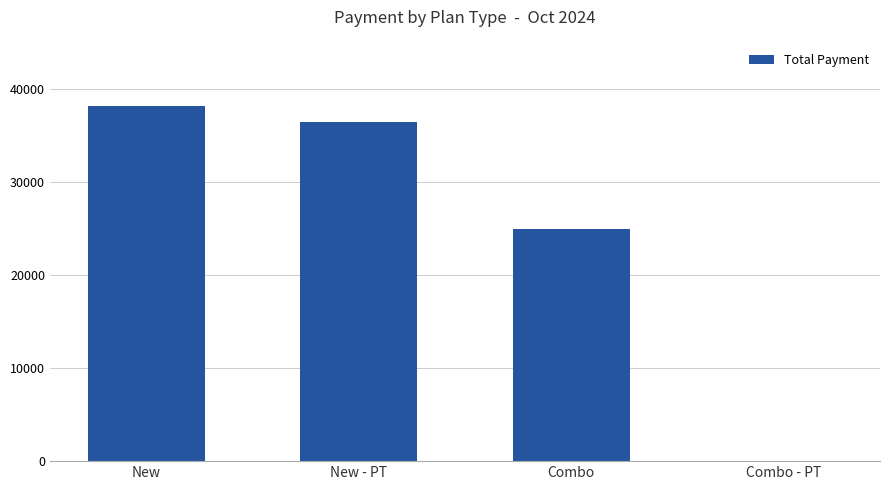

What is the sum of all values?

99650